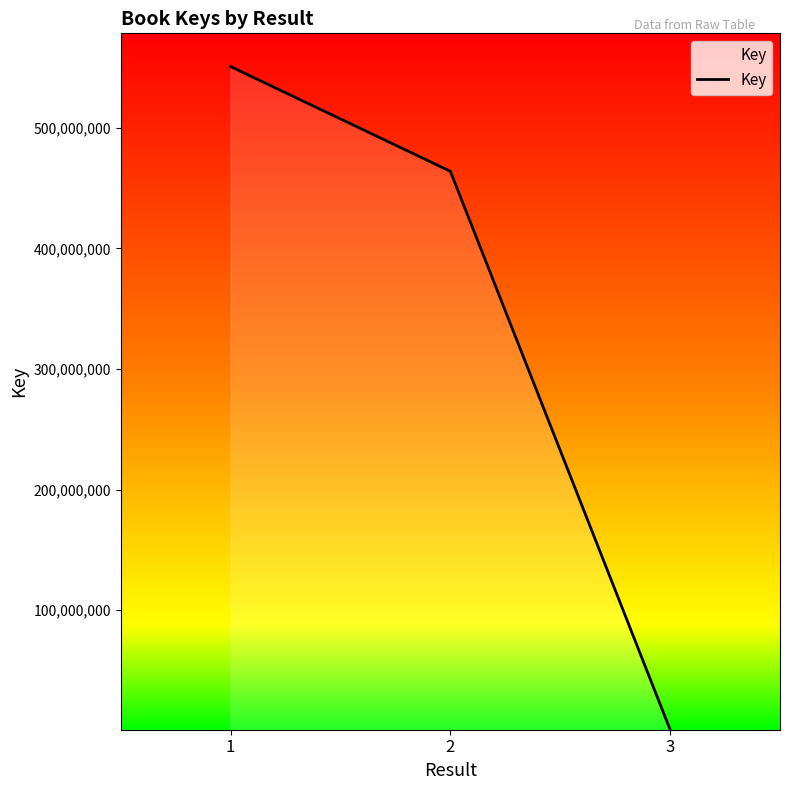

Reading right to left, transcribe all the data shown in this chart.

1063203	463852775	550686190